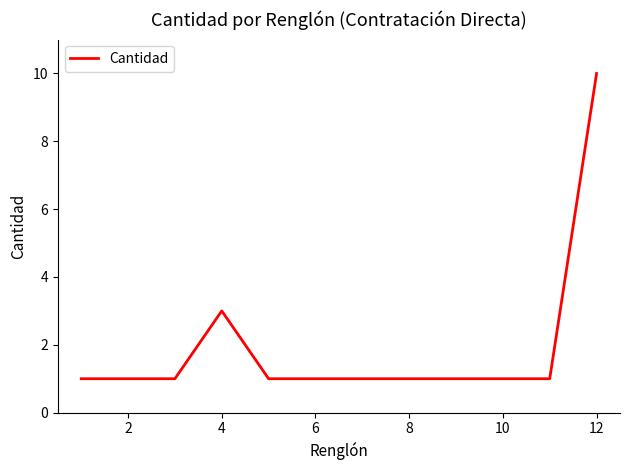

What is the greatest value displayed?

10